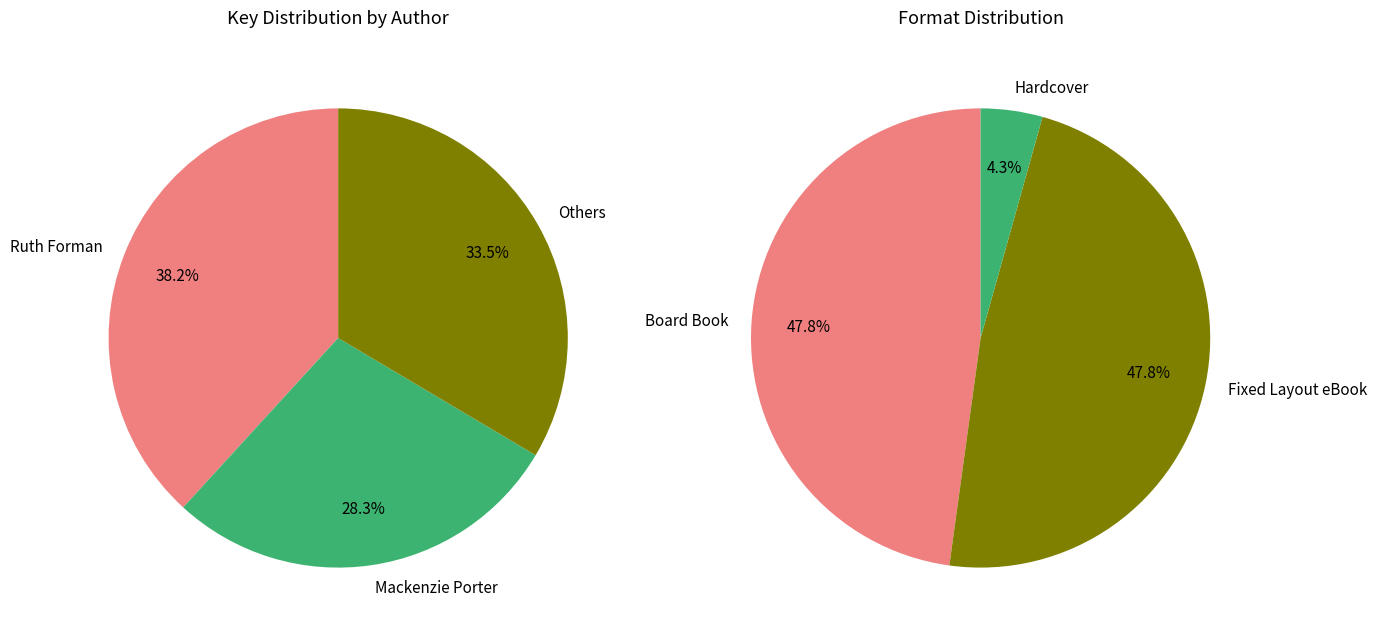

The Curls slice represents 1% of the pie. True or false?

False